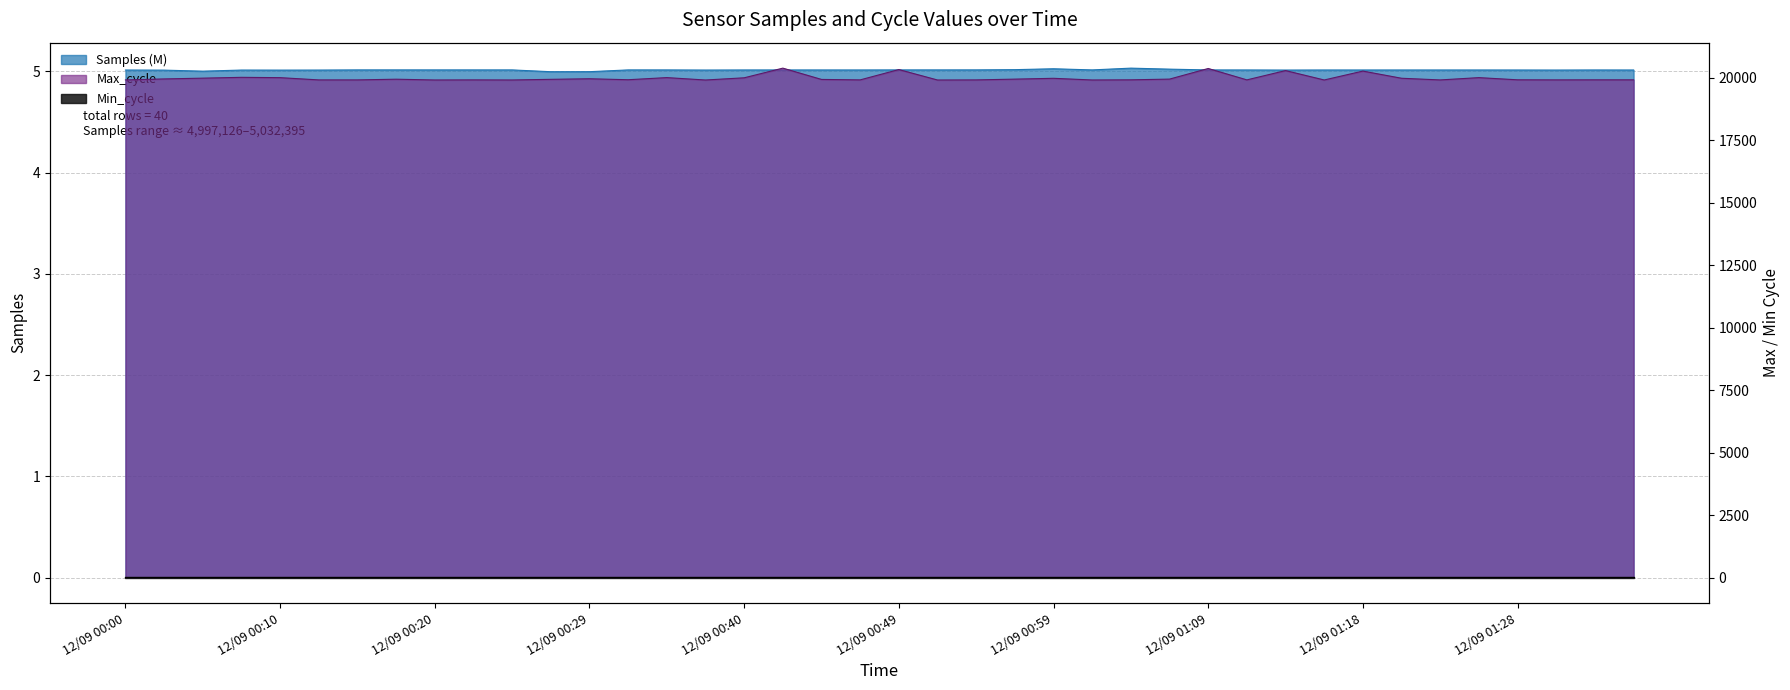

The Samples series shows 3.0 at 2021/12/09 01:13. True or false?

False